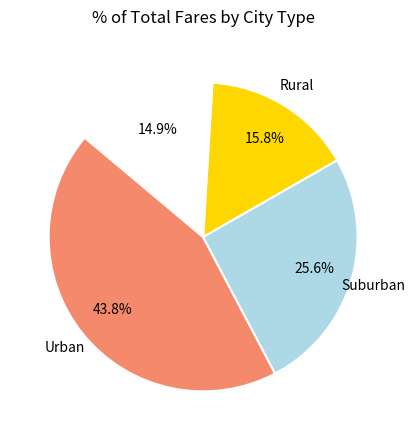

How many segments does this pie chart have?

4